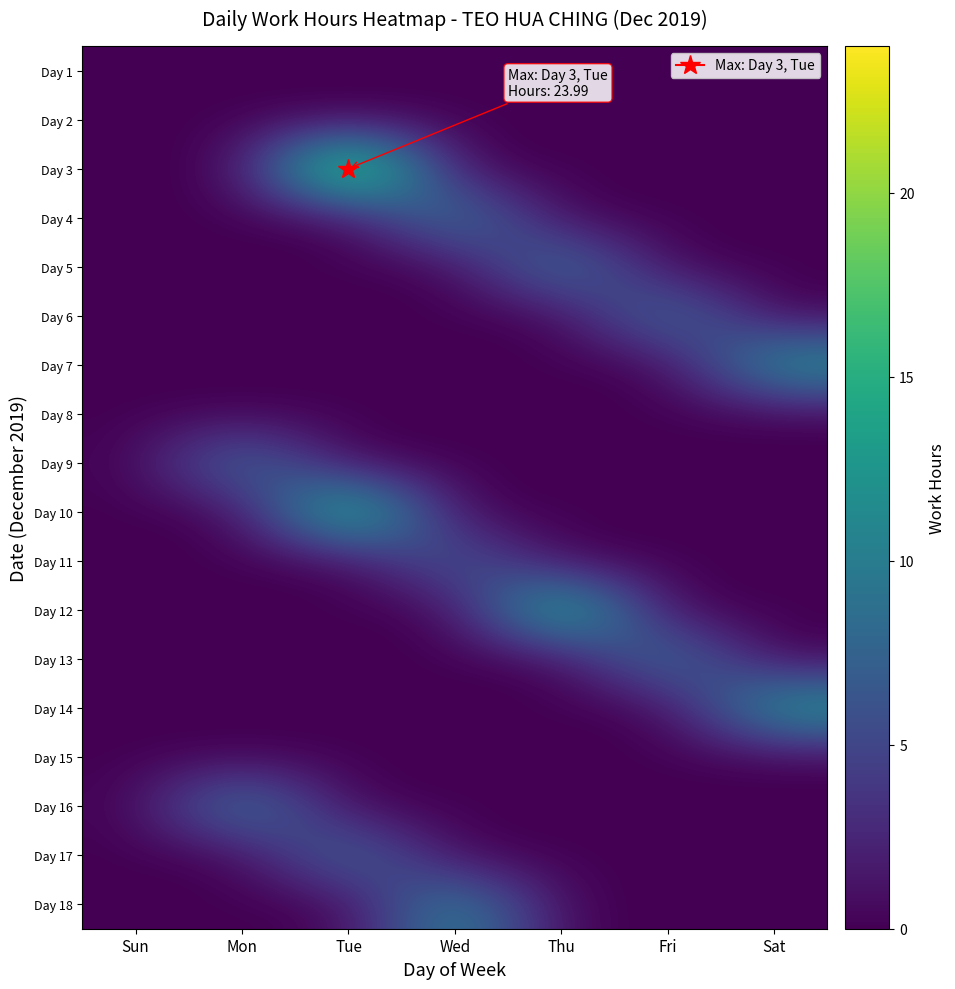

At how many categories does at least one series exceed 23?

1